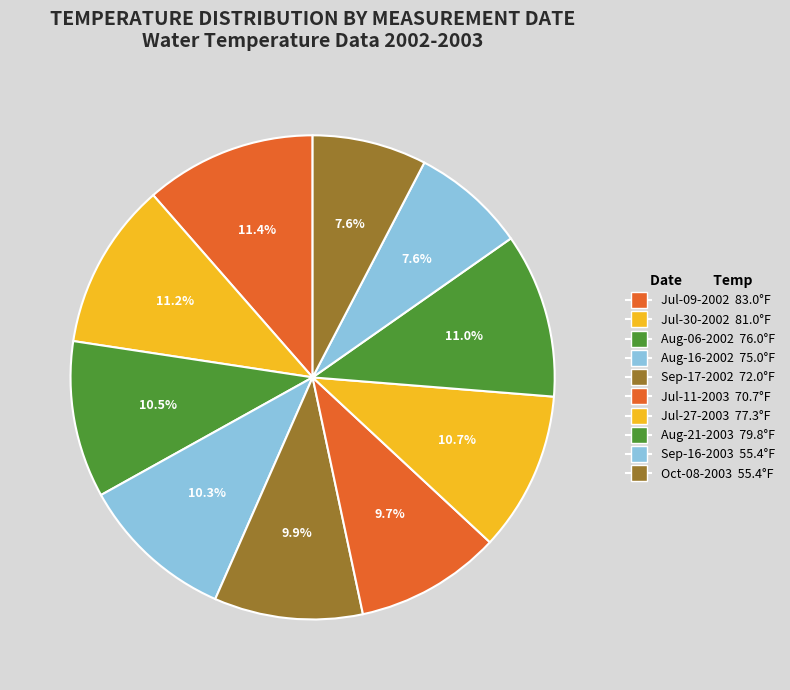

To the nearest percent, what is the difference between the largest and smallest slice percentages?

4%